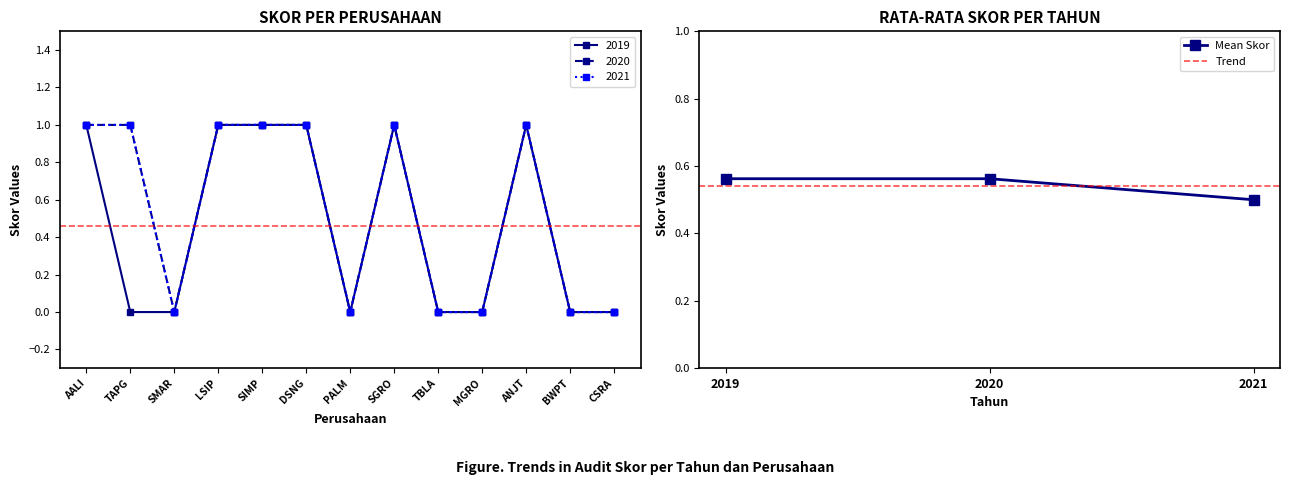

True or false: Skor (Big 4) has a value of 1.0 at 6.

True